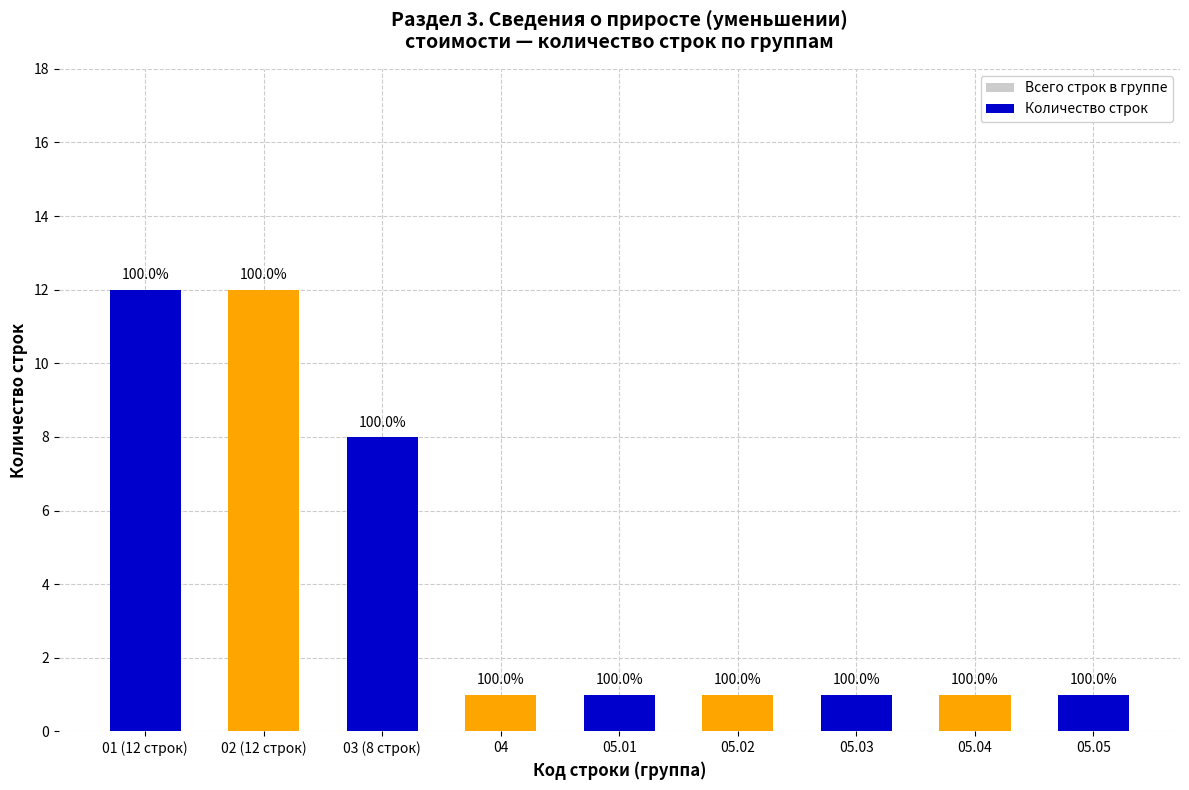

What is the sum of all Количество строк values?

38